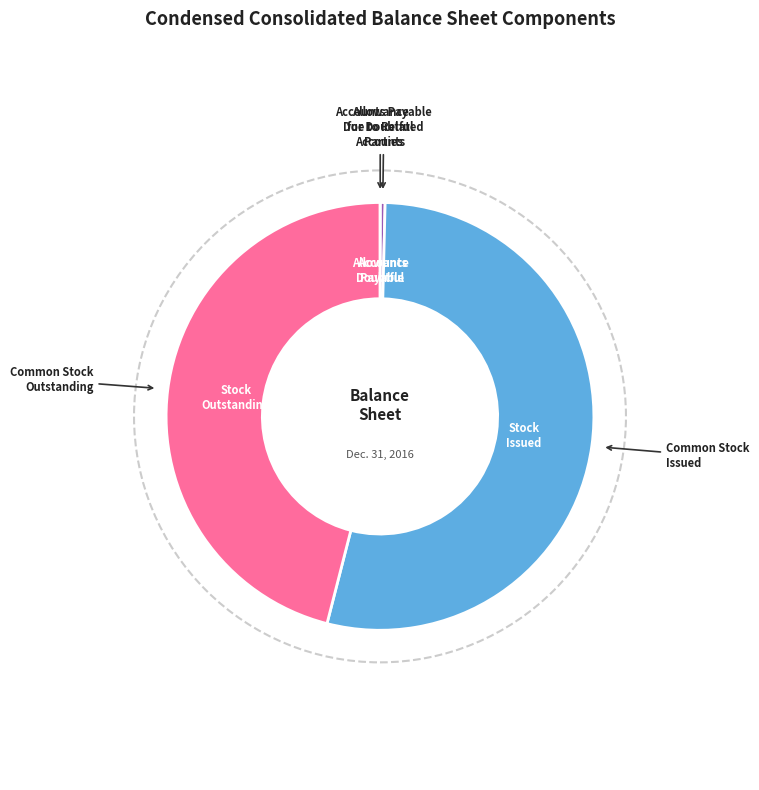

Does any single category account for the majority?

Yes